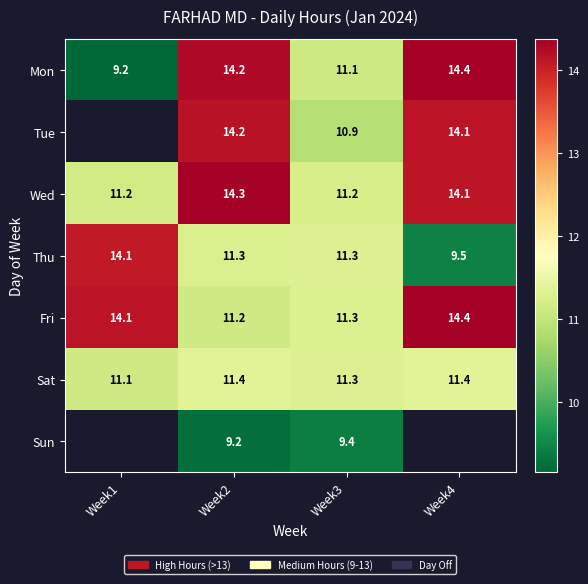

How many series are shown in this chart?

7